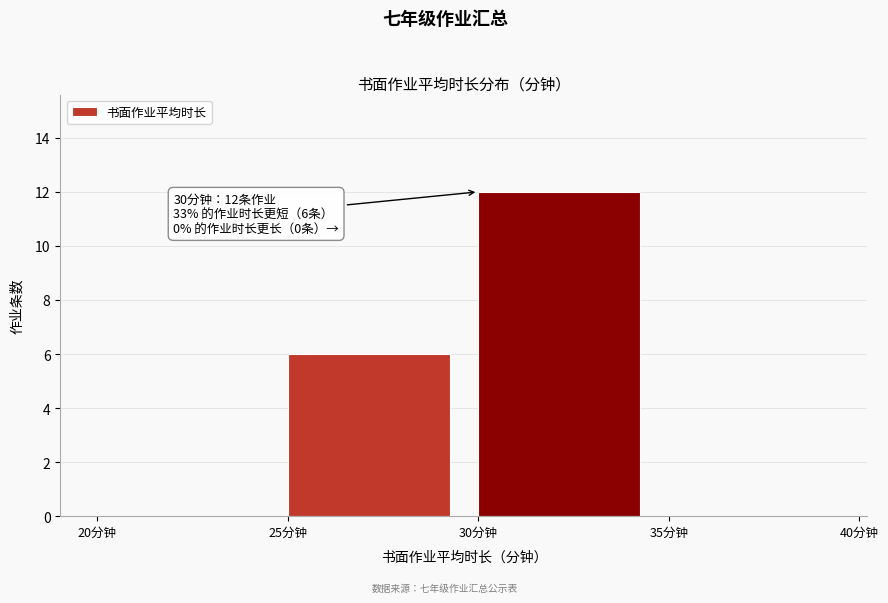

Over which range of the x-axis is the bar tallest?

30 to 35